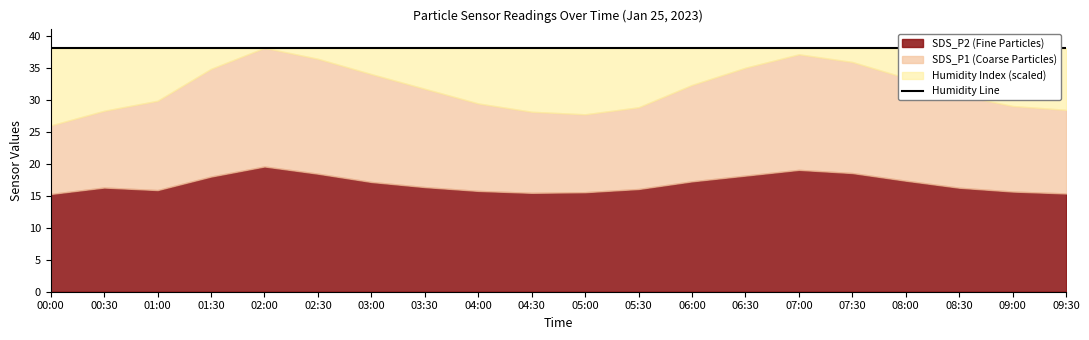

List the series in order of their overall mean, highest first.

Humidity, SDS_P1, SDS_P2